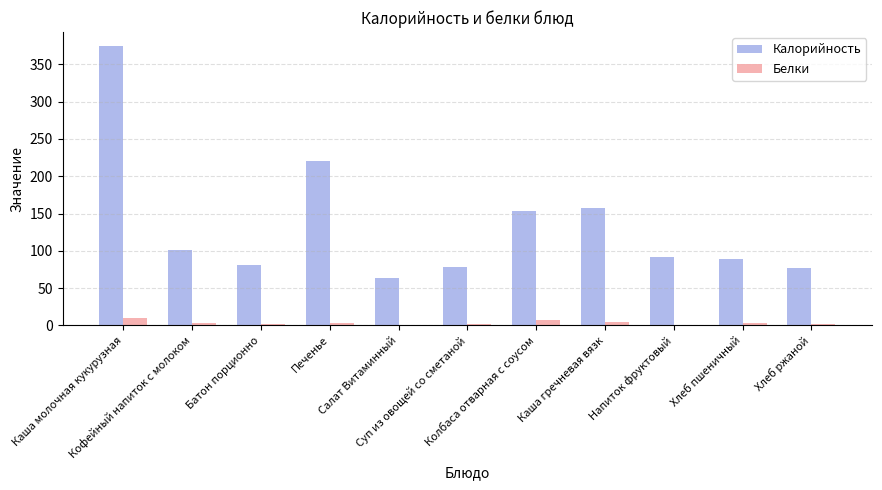

What is the maximum value shown in the chart?

374.4